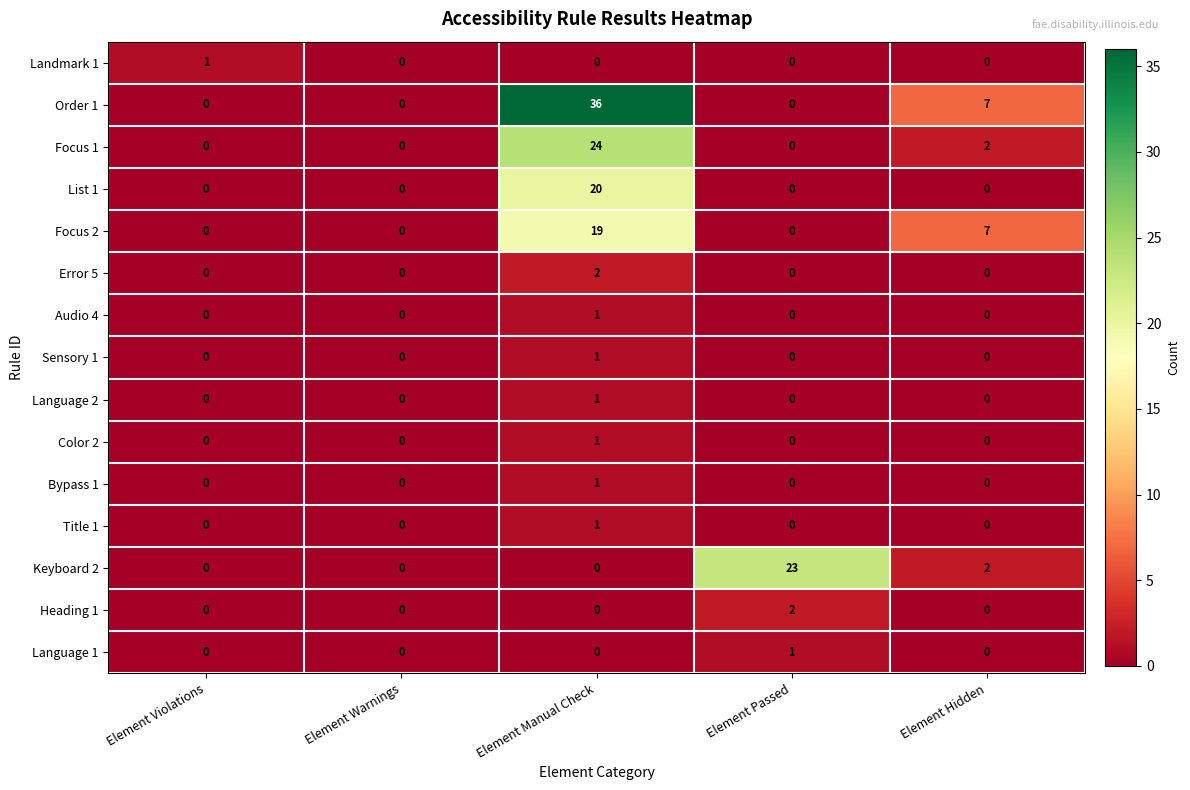

Which series has the largest range (max minus min)?

Order 1